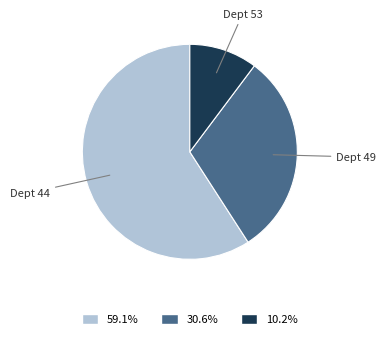

Is there a majority slice in this chart?

Yes